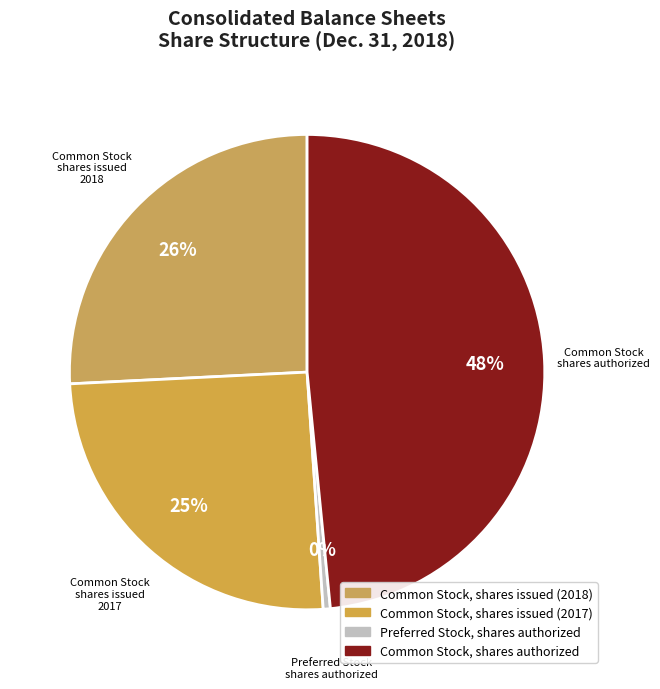

Count the number of slices in the pie.

4